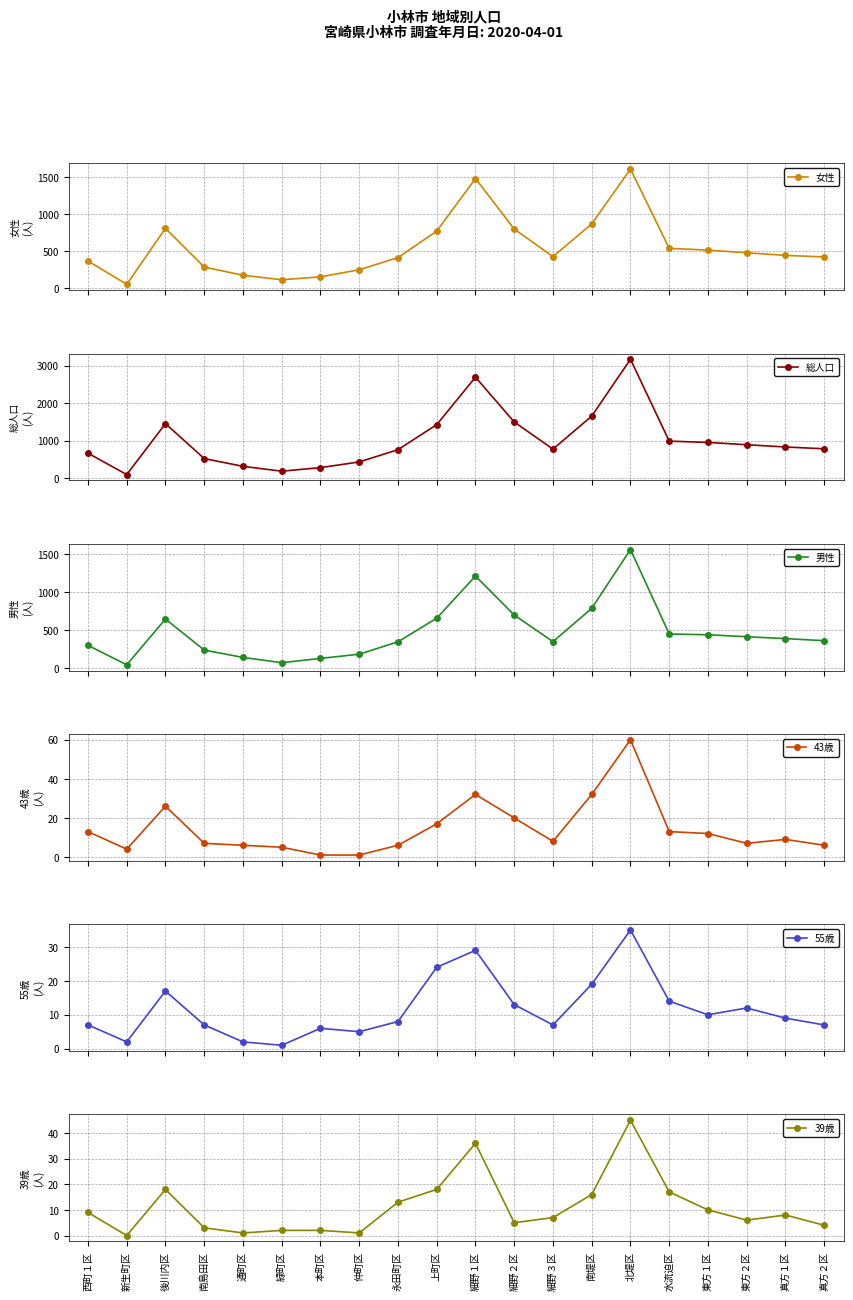

At which label does 55歳 first exceed 9?

後川内区